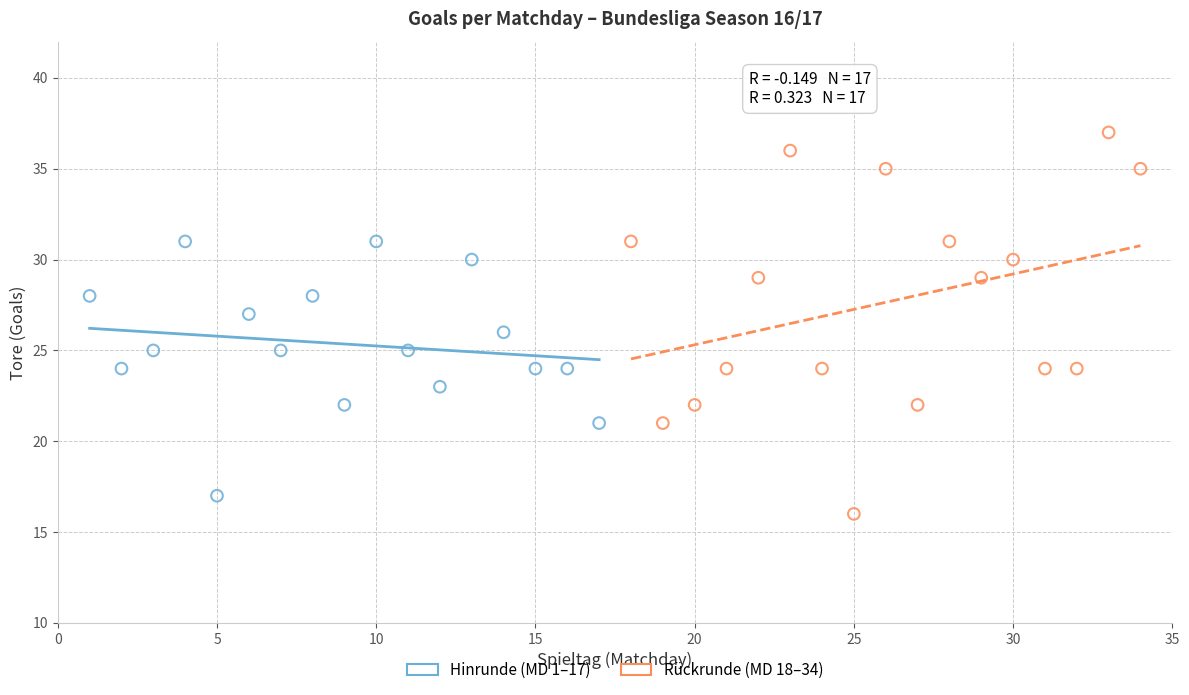

Which series has the largest Y range (max minus min)?

Rückrunde (MD 18–34)